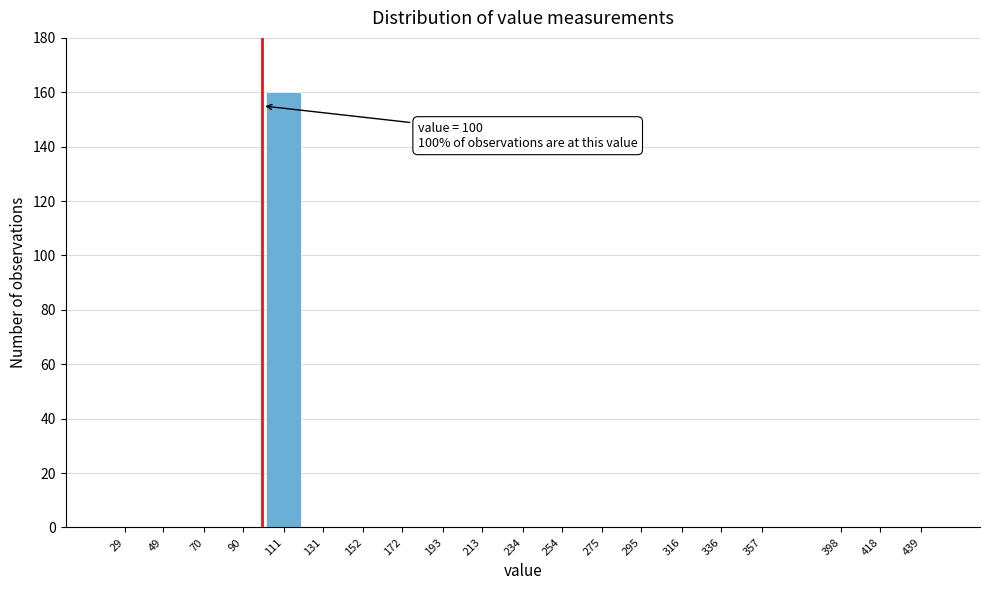

Reading left to right, what are all the values shown in this chart?

29=0	49=0	70=0	90=0	111=160	131=0	152=0	172=0	193=0	213=0	234=0	254=0	275=0	295=0	316=0	336=0	357=0	398=0	418=0	439=0